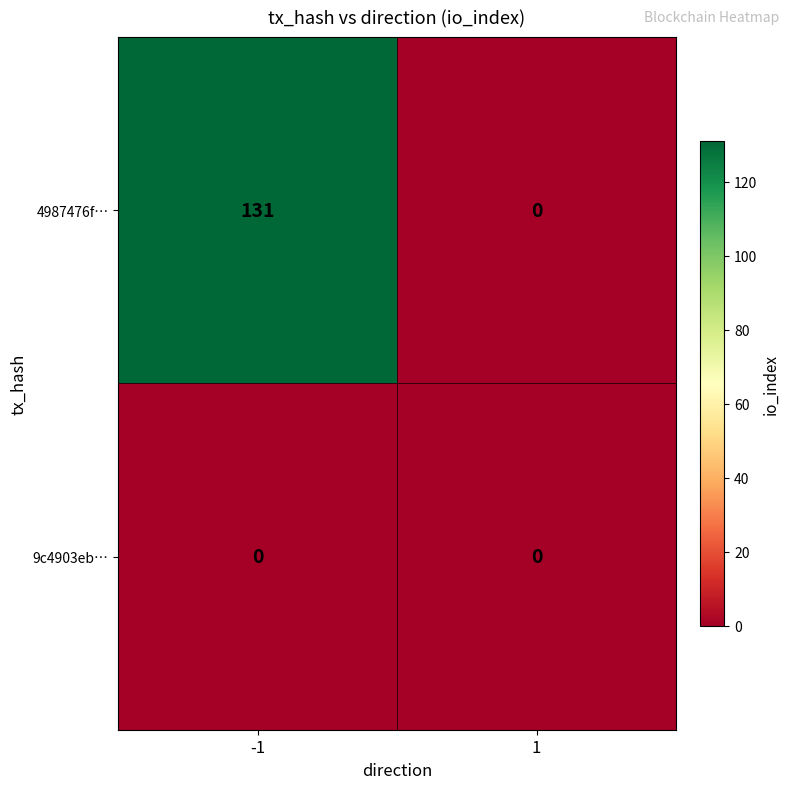

Between -1 and 1, which series saw the biggest shift?

4987476f…